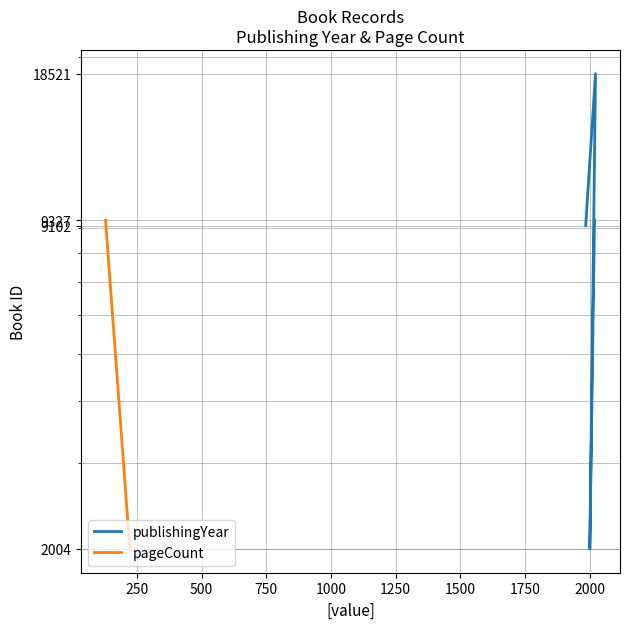

Read the publishingYear value at 250, to the nearest 50.

2000